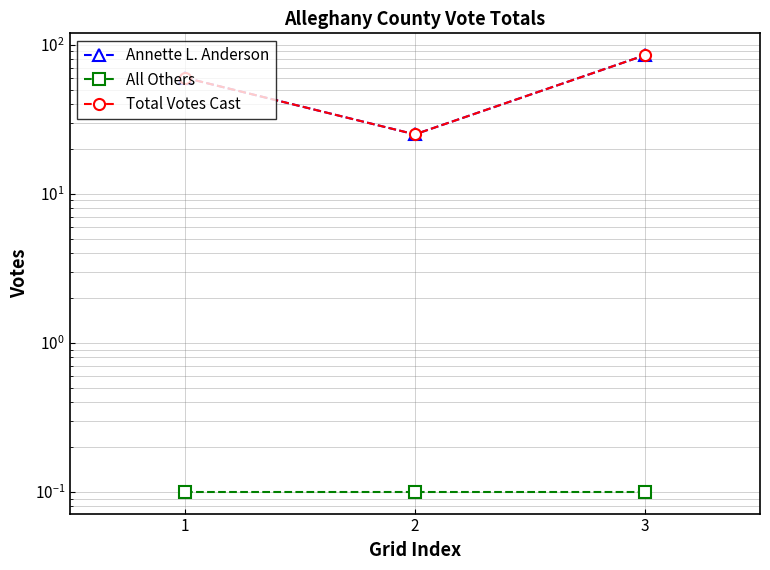

Reading right to left, what are all the values shown in this chart?

Annette L. Anderson: 85.0	25.0	60.0
All Others: 0.1	0.1	0.1
Total Votes Cast: 85.0	25.0	60.0